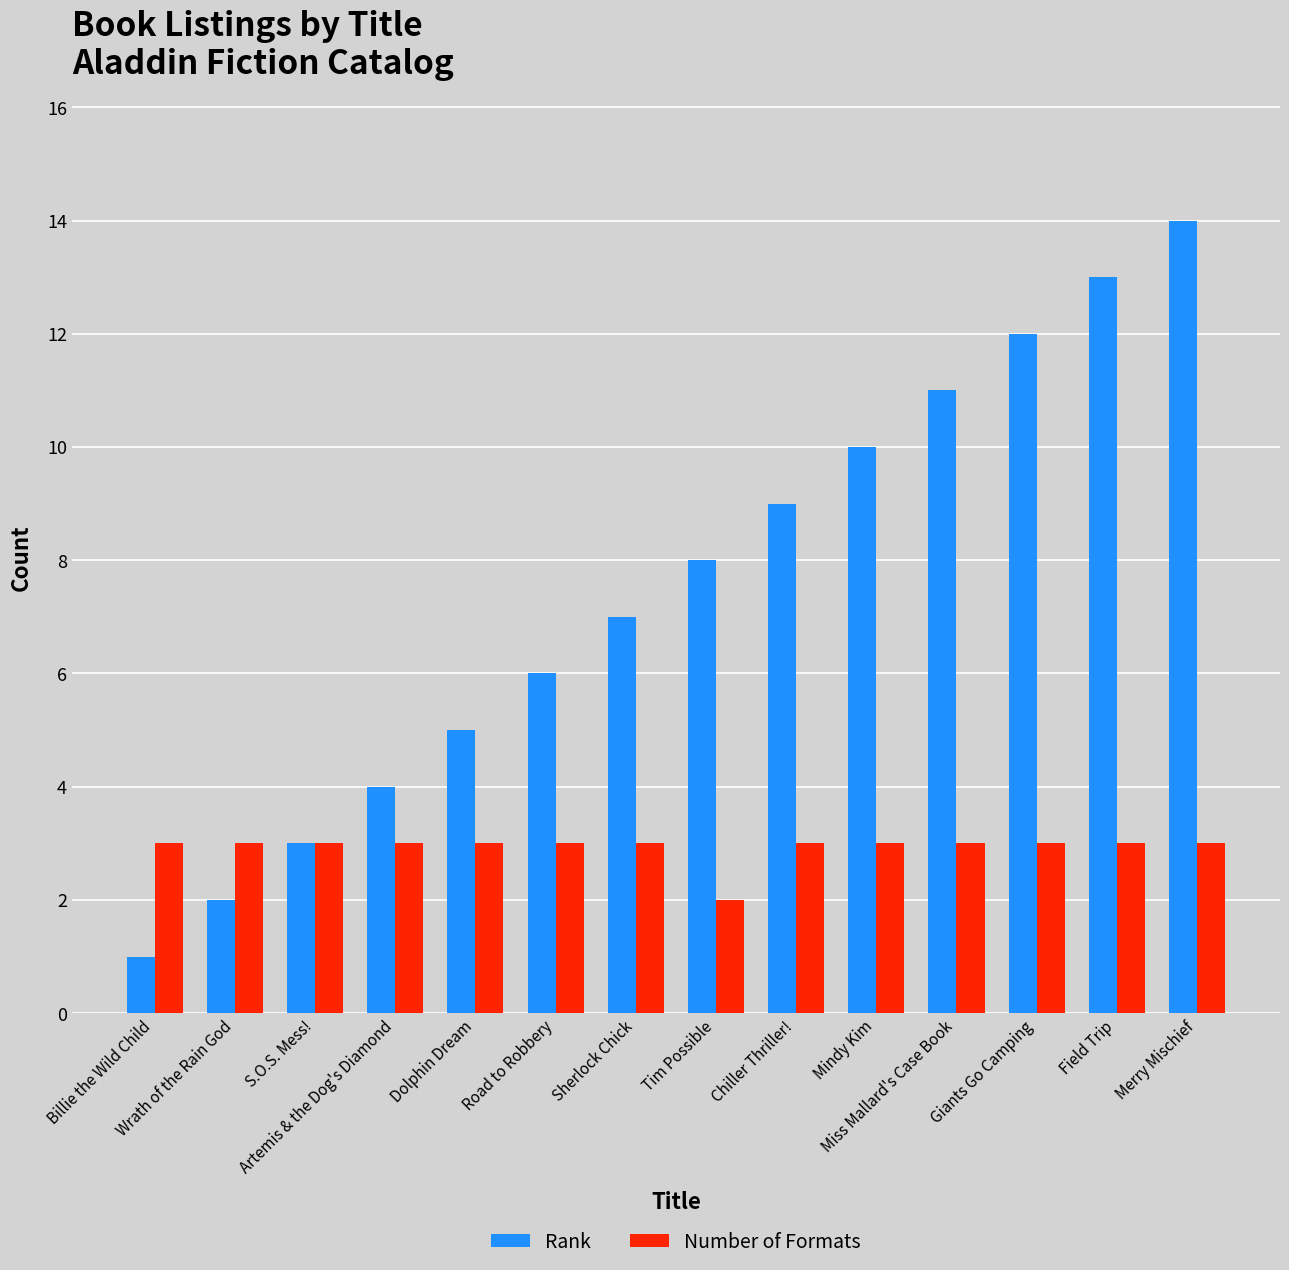

What is the label of the 11th bar from the right?

Artemis & the Dog's Diamond